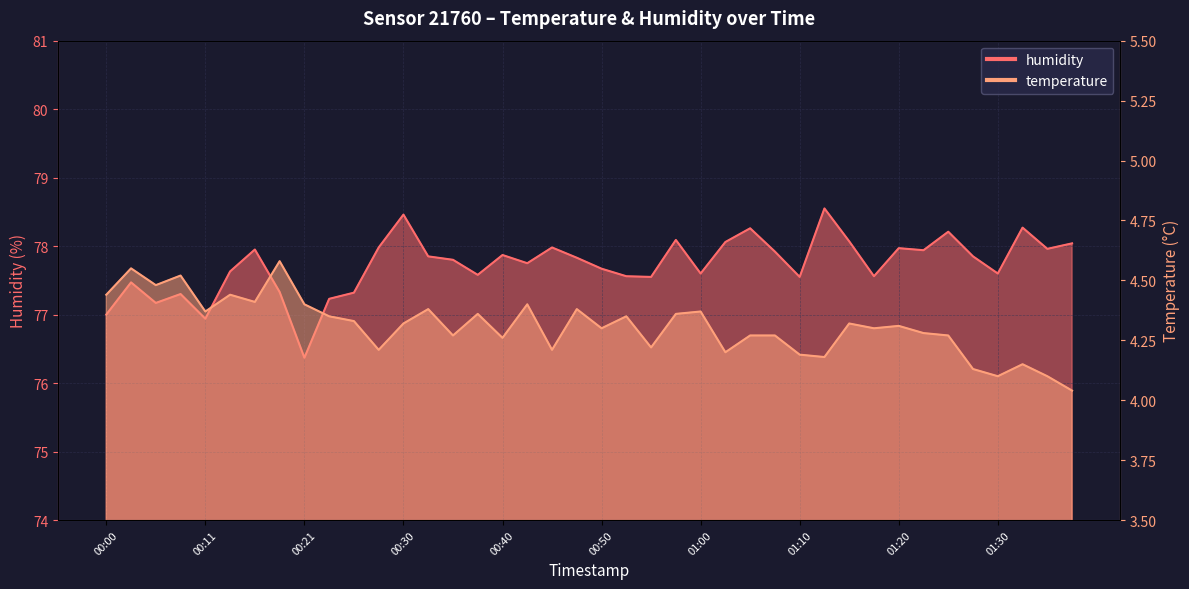

The temperature series shows 7.8 at 00:11. True or false?

False